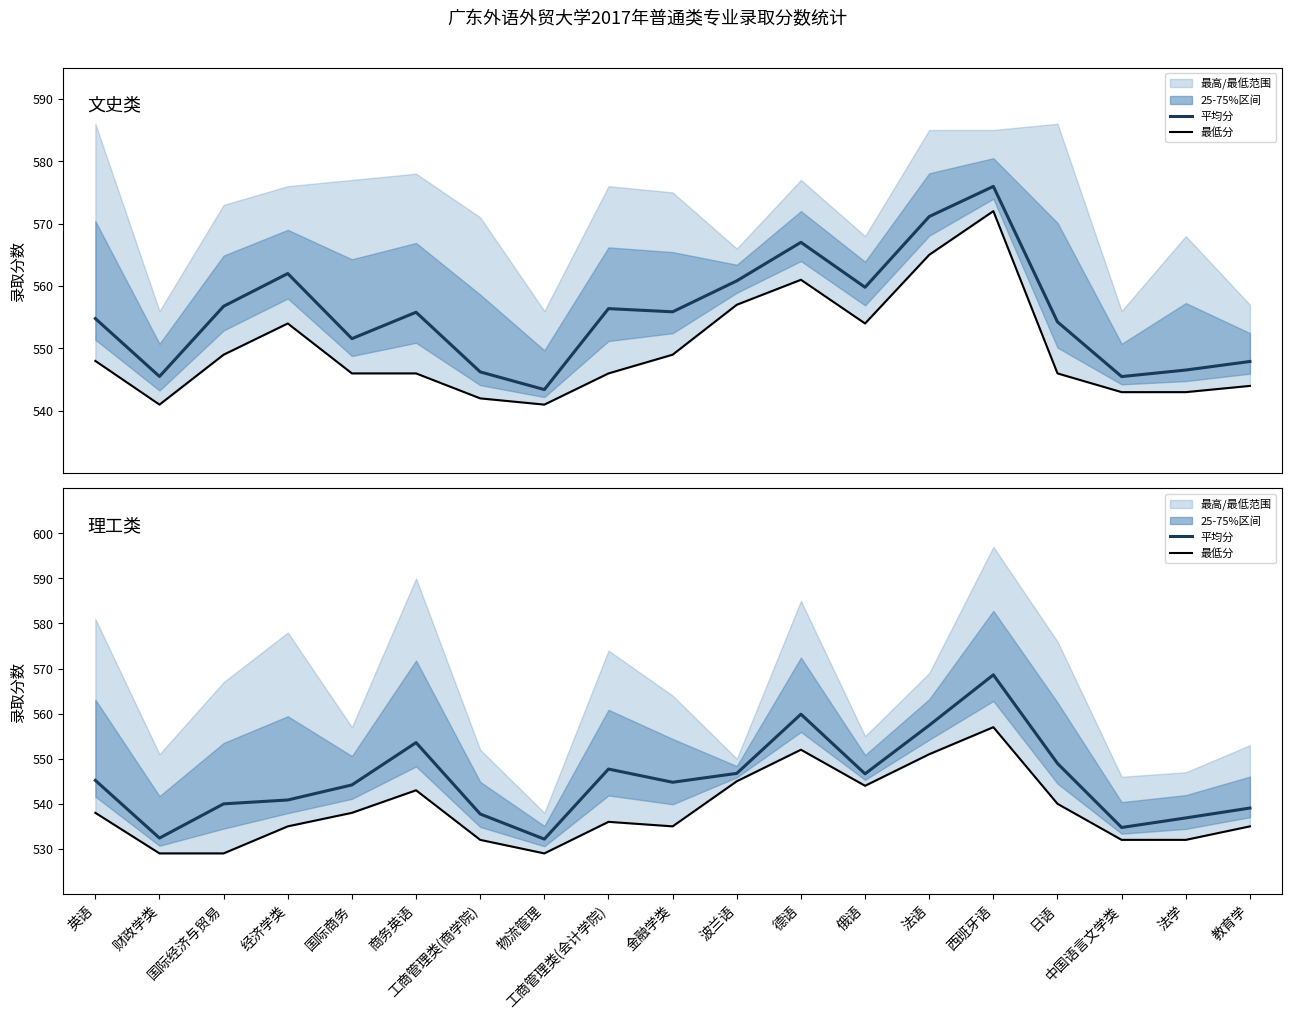

The value of 文史类最低分线 at 英语 is 912.8. True or false?

False